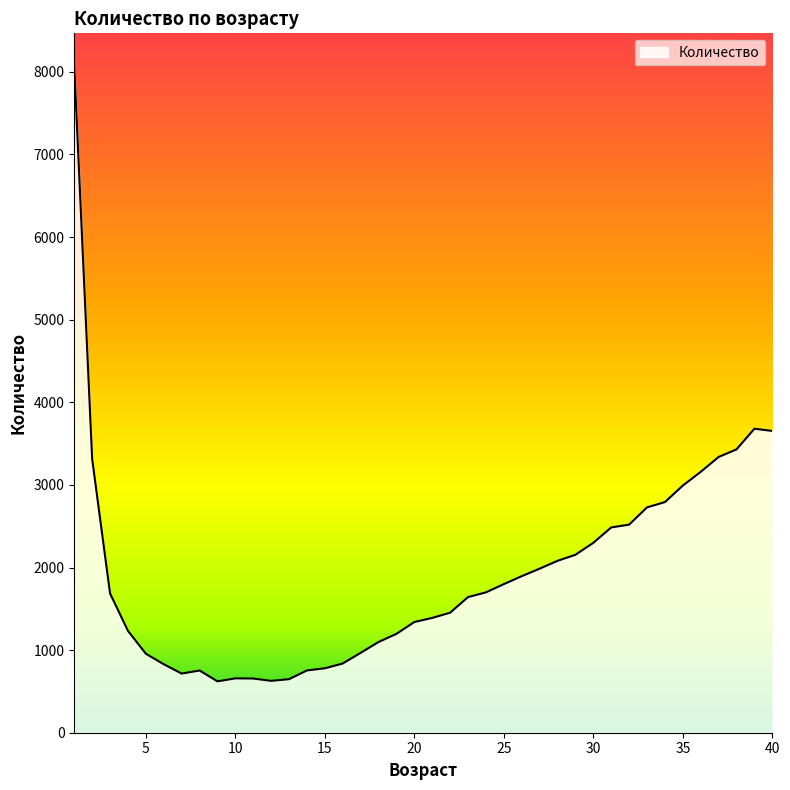

What is the difference between the maximum and minimum values?

7441